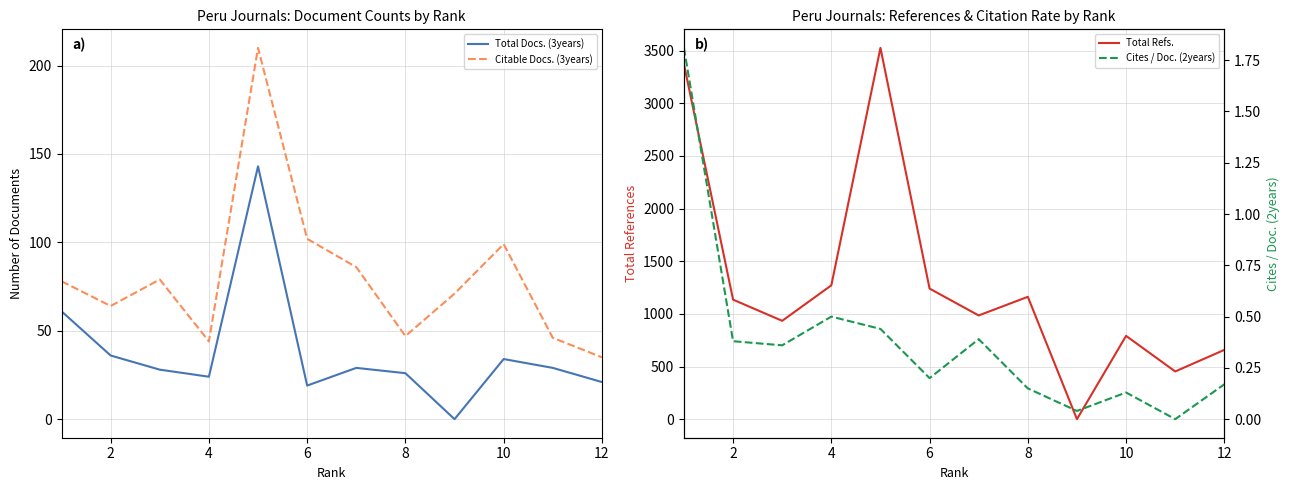

Does the chart have visible grid lines?

Yes